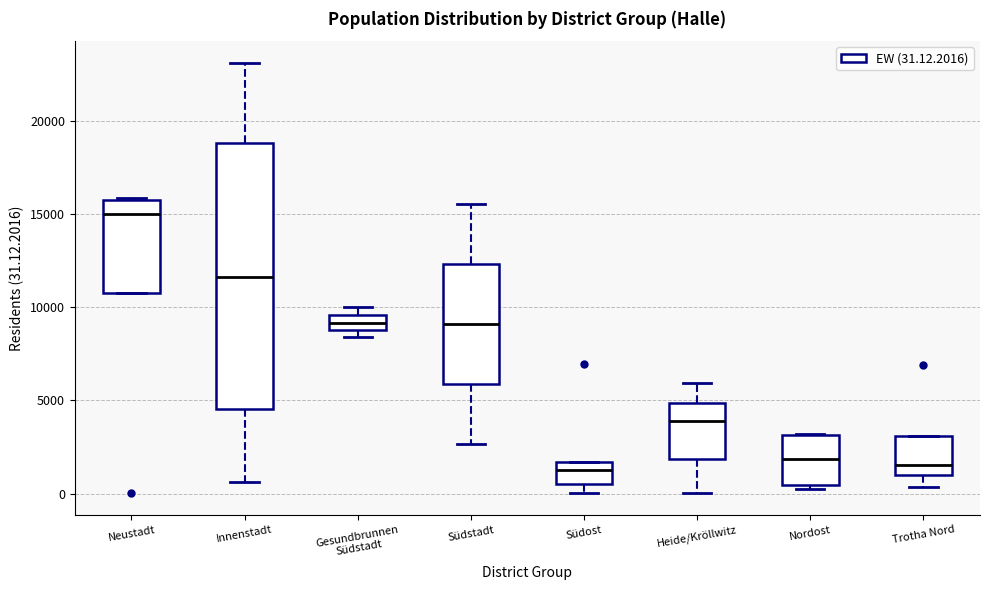

Where is the lower edge of the box for Südost on the y-axis? The values are not printed on the chart, so give them approximately, as read against the axis.

500